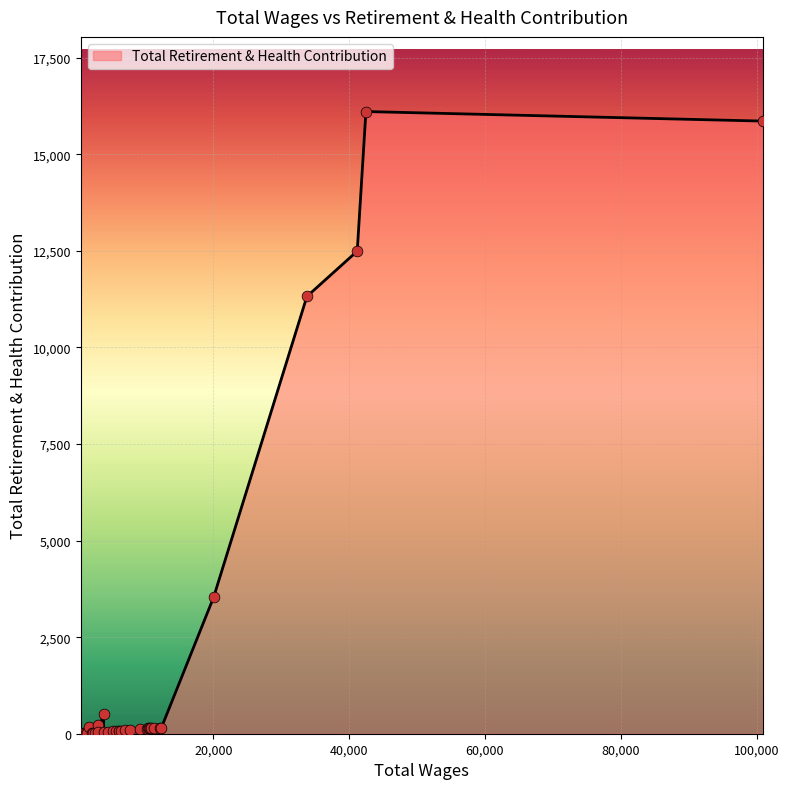

What is the maximum value shown in the chart?

16105